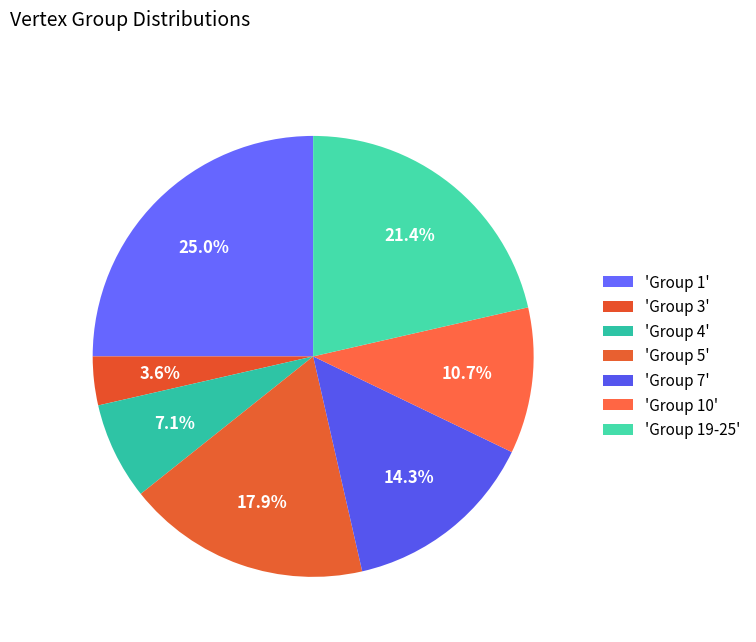

How many segments does this pie chart have?

7